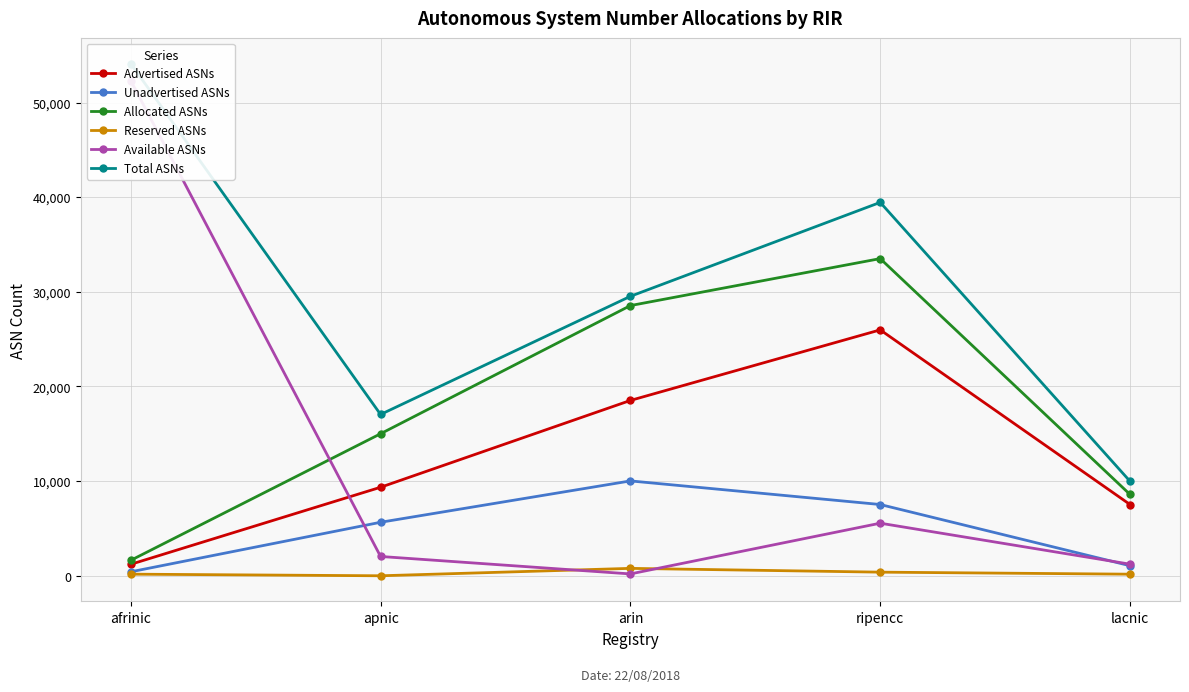

Which series has the widest spread of values?

Available ASNs